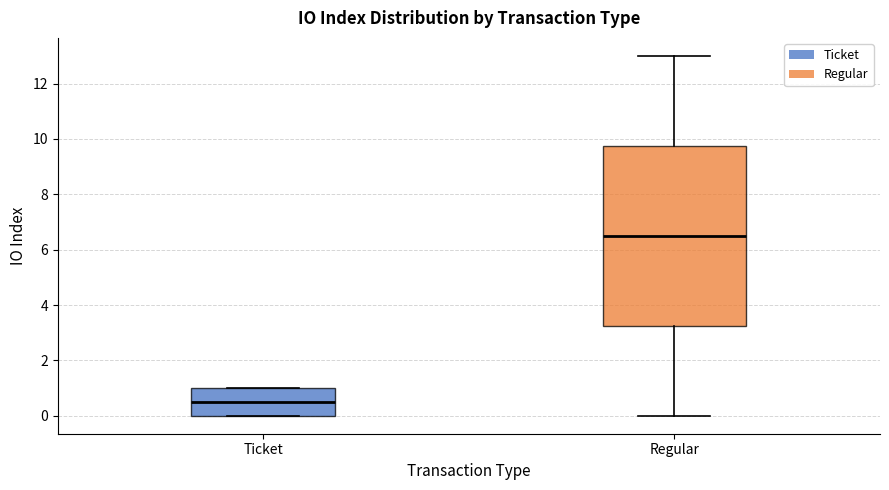

Where is the upper edge of the box for Ticket on the y-axis? The values are not printed on the chart, so give them approximately, as read against the axis.

1.0